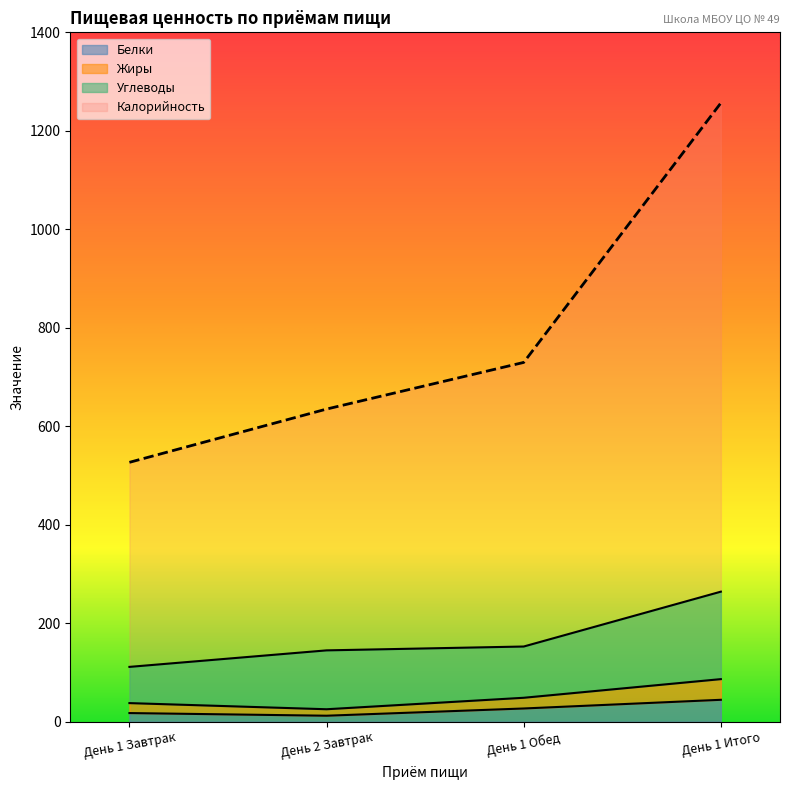

True or false: Белки and Жиры cross at least once.

False